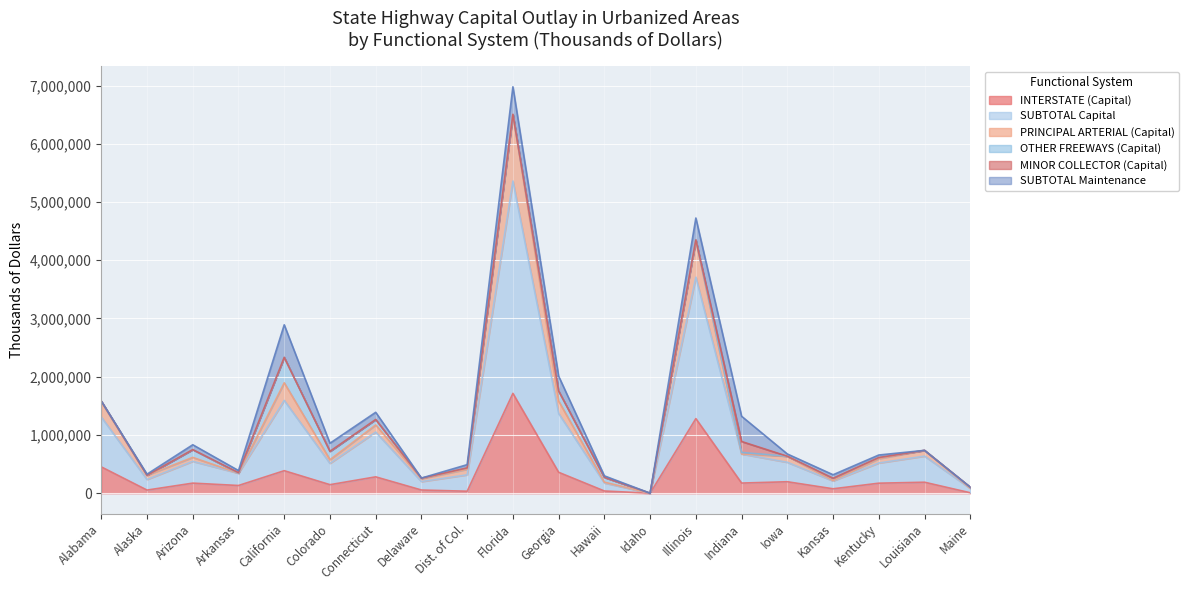

What is the average value of the SUBTOTAL Capital series?

1205733